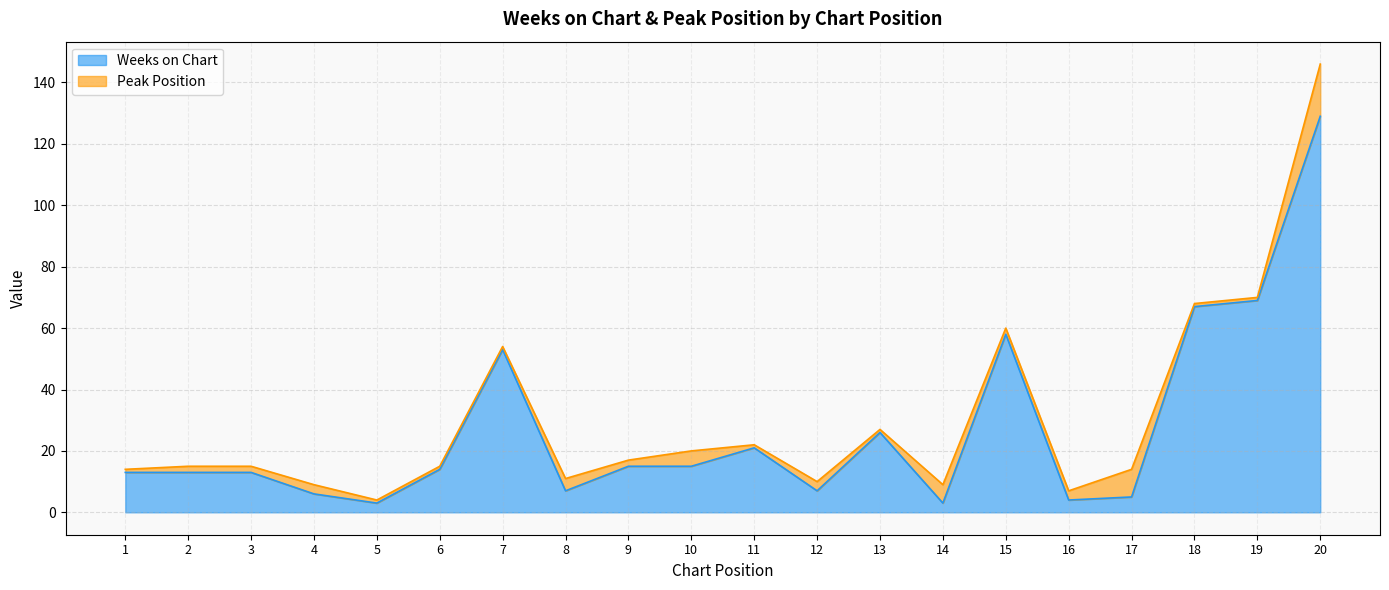

Reading left to right, extract all data points from this chart.

1=13	2=13	3=13	4=6	5=3	6=14	7=53	8=7	9=15	10=15	11=21	12=7	13=26	14=3	15=58	16=4	17=5	18=67	19=69	20=129